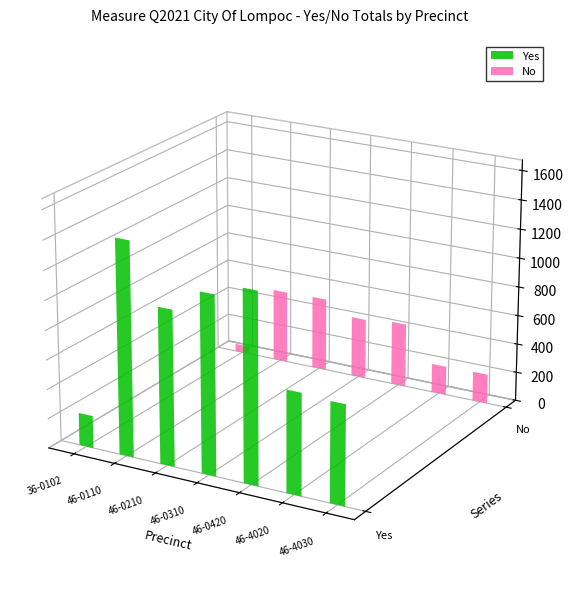

Where is Yes nearest to the value 836?

46-4020